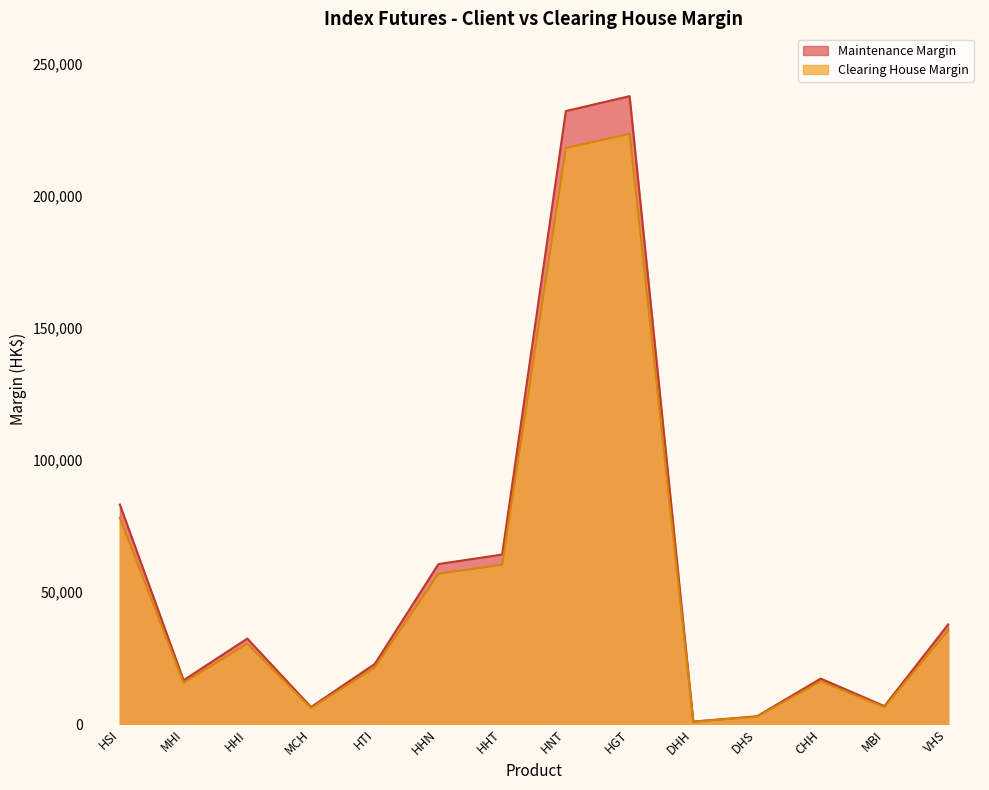

At which label is Clearing House Margin closest to 112208?

HSI